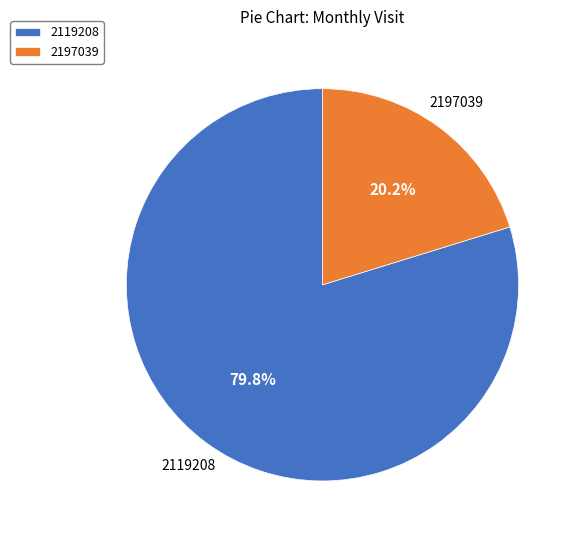

Which slice is the smallest?

2197039